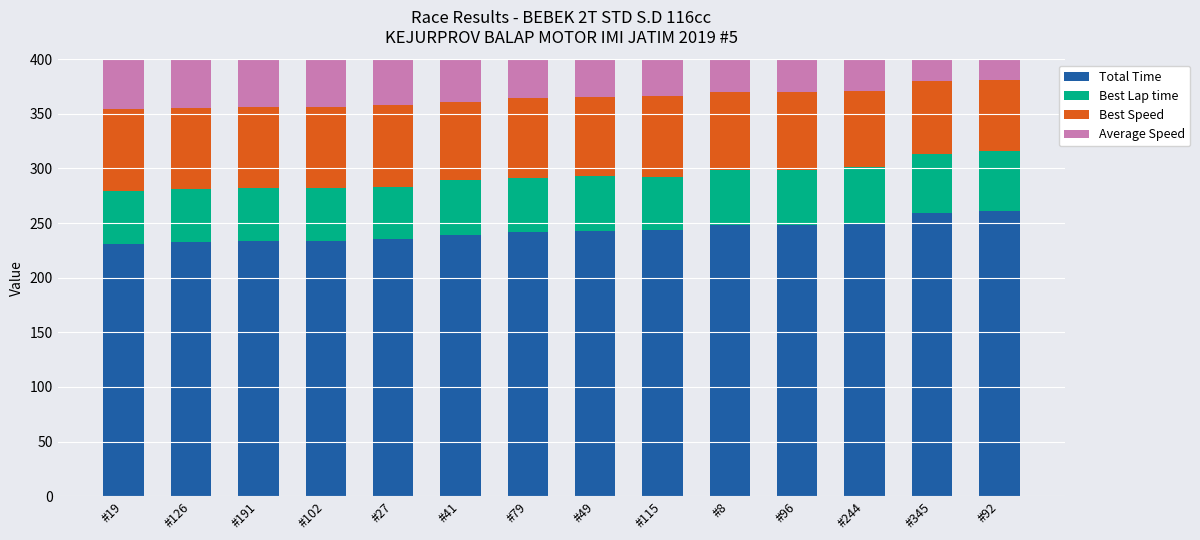

What is the difference between the second highest and minimum values in the Total Time series?

28.1